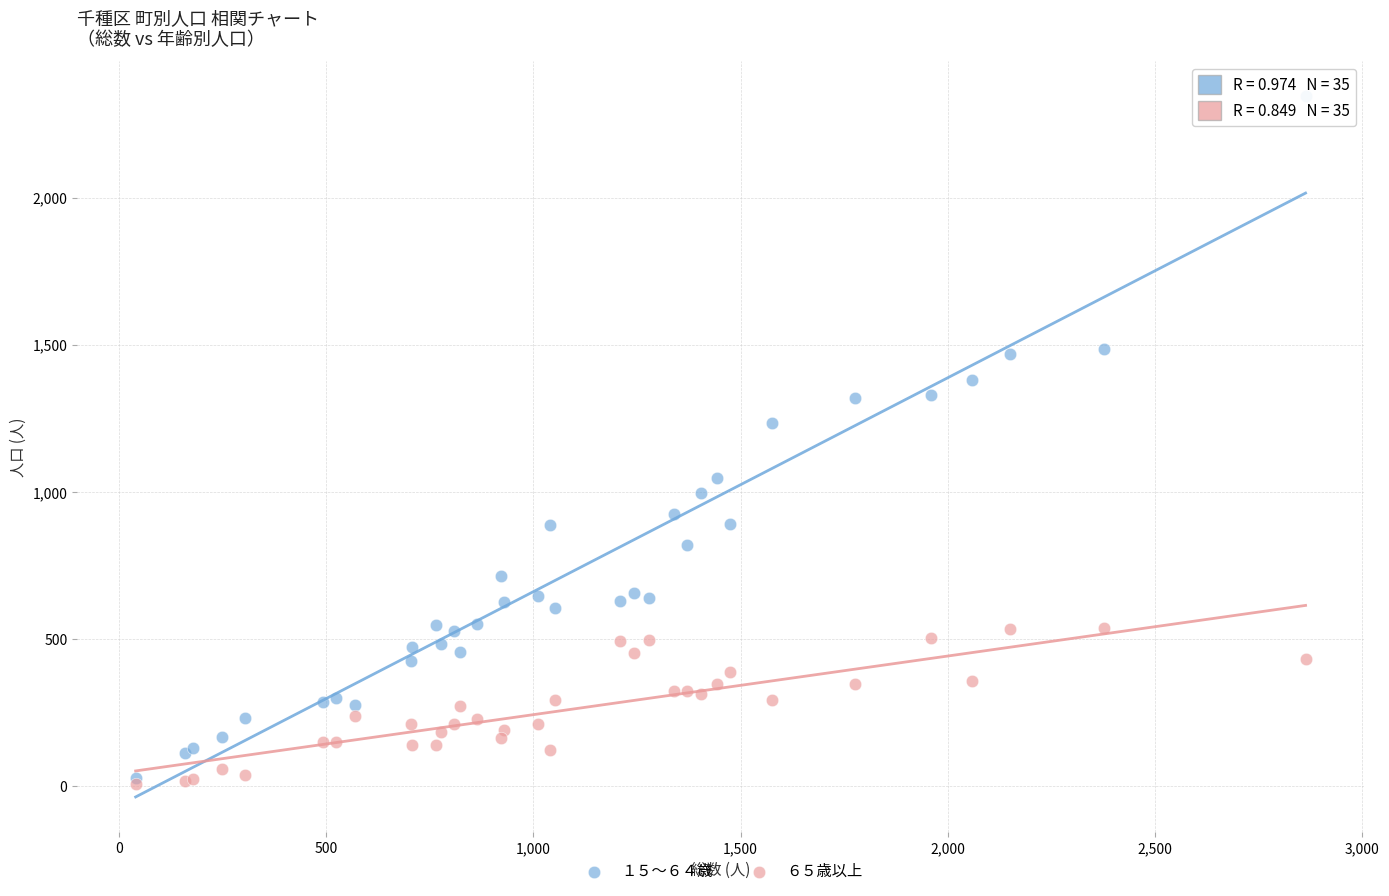

Across all series, what Y value is closest to 1177?

1236